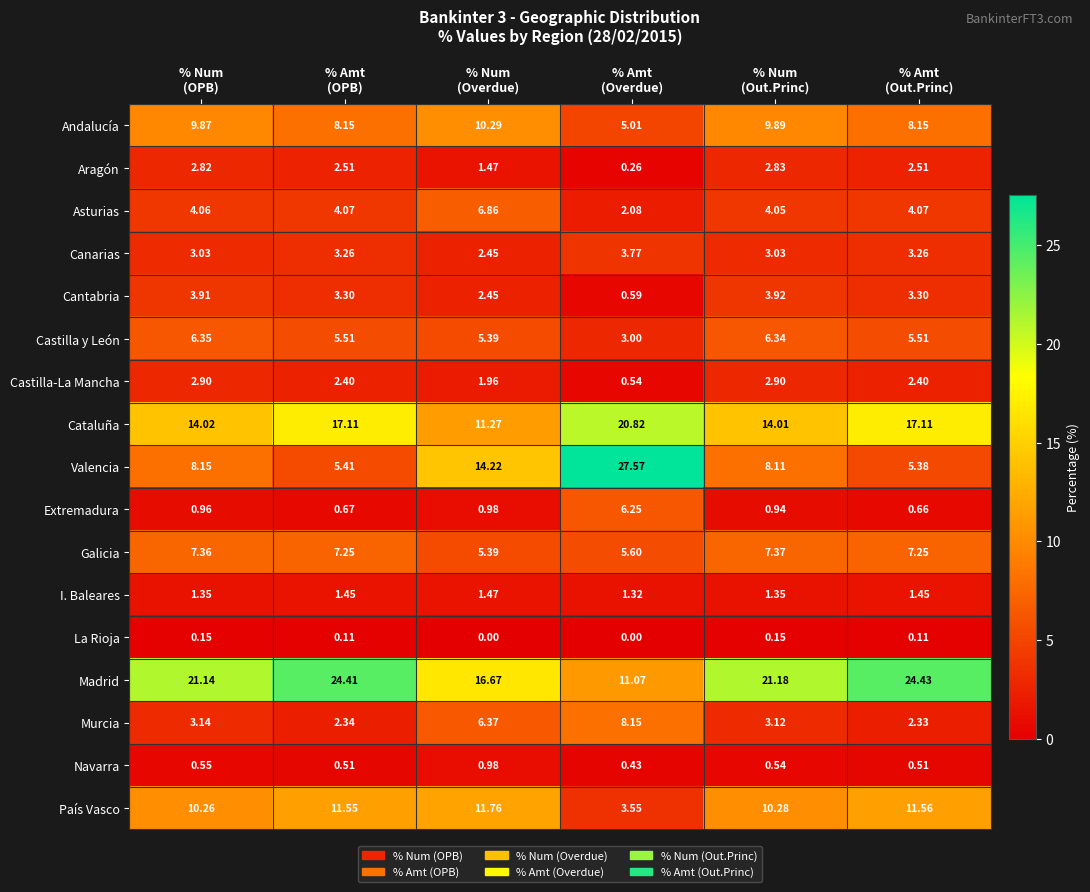

Which series has the largest total across all categories?

Madrid